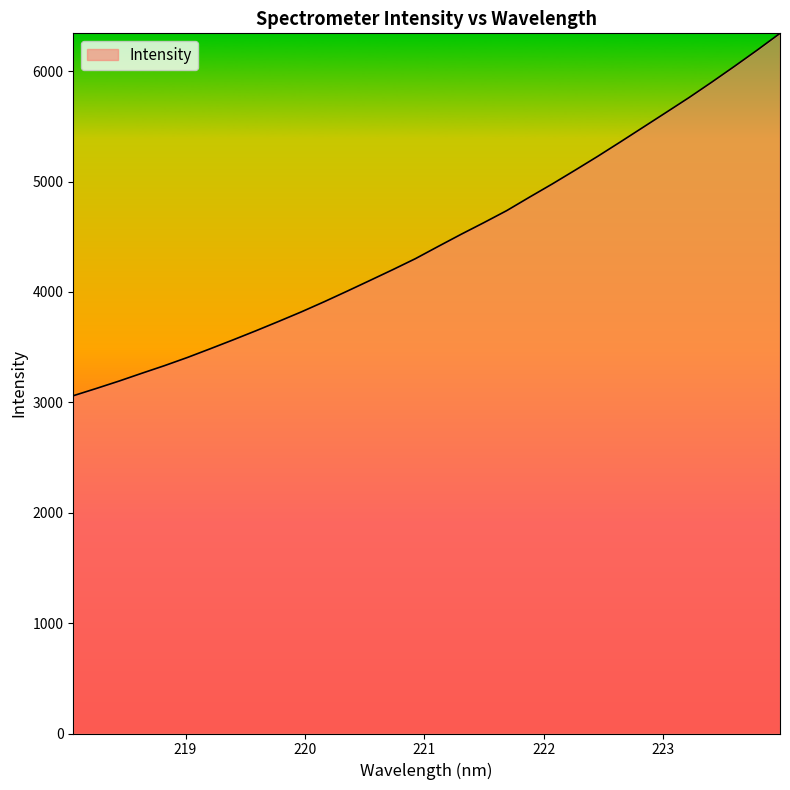

What is the difference between the maximum and minimum values?

3282.9